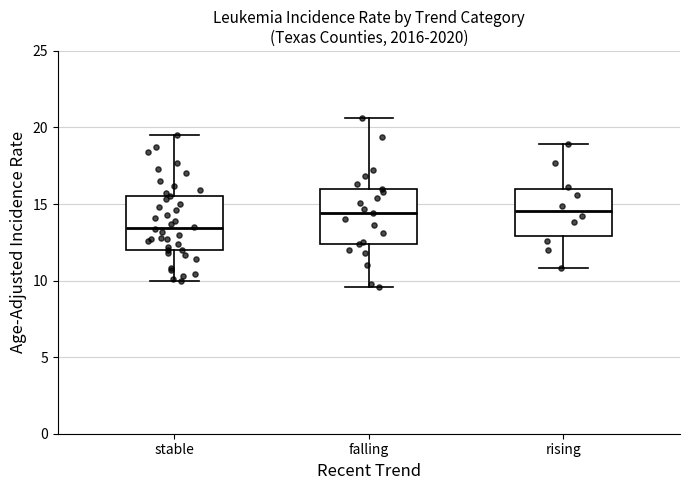

Where is the lower edge of the box for stable on the y-axis? The values are not printed on the chart, so give them approximately, as read against the axis.

12.0